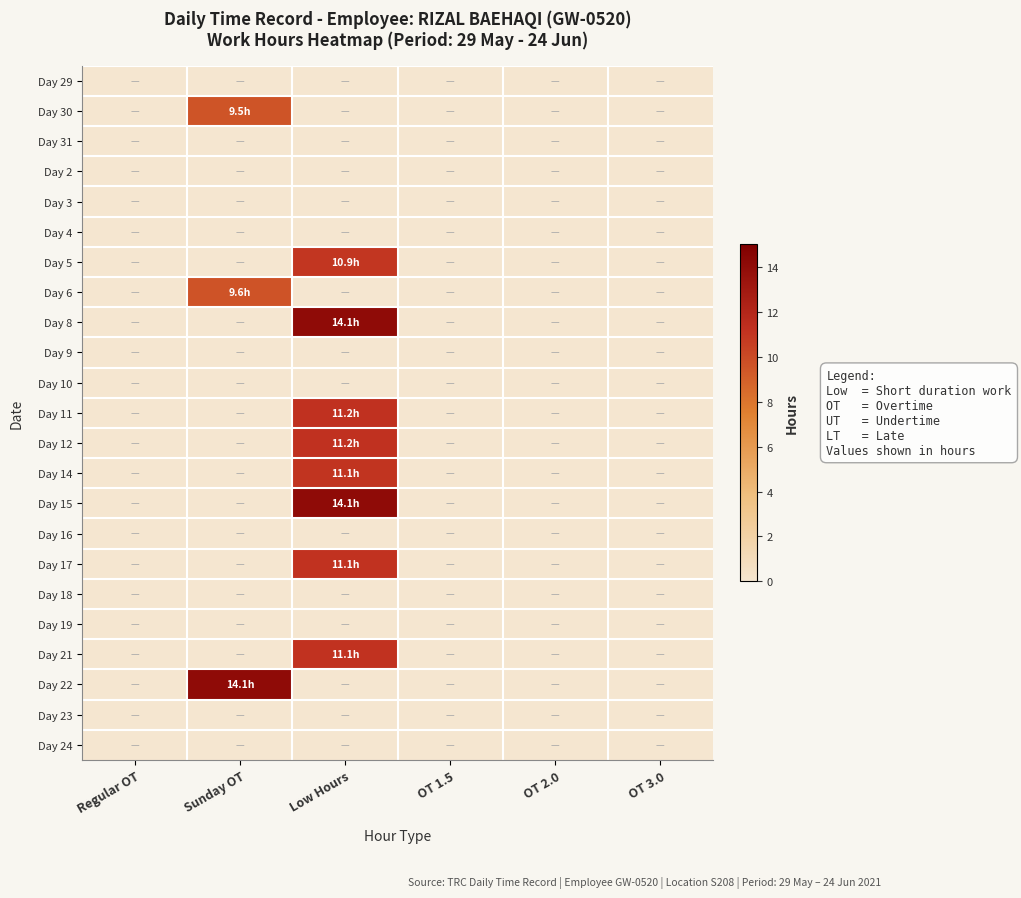

At which category is the sum across all series the highest?

Low Hours